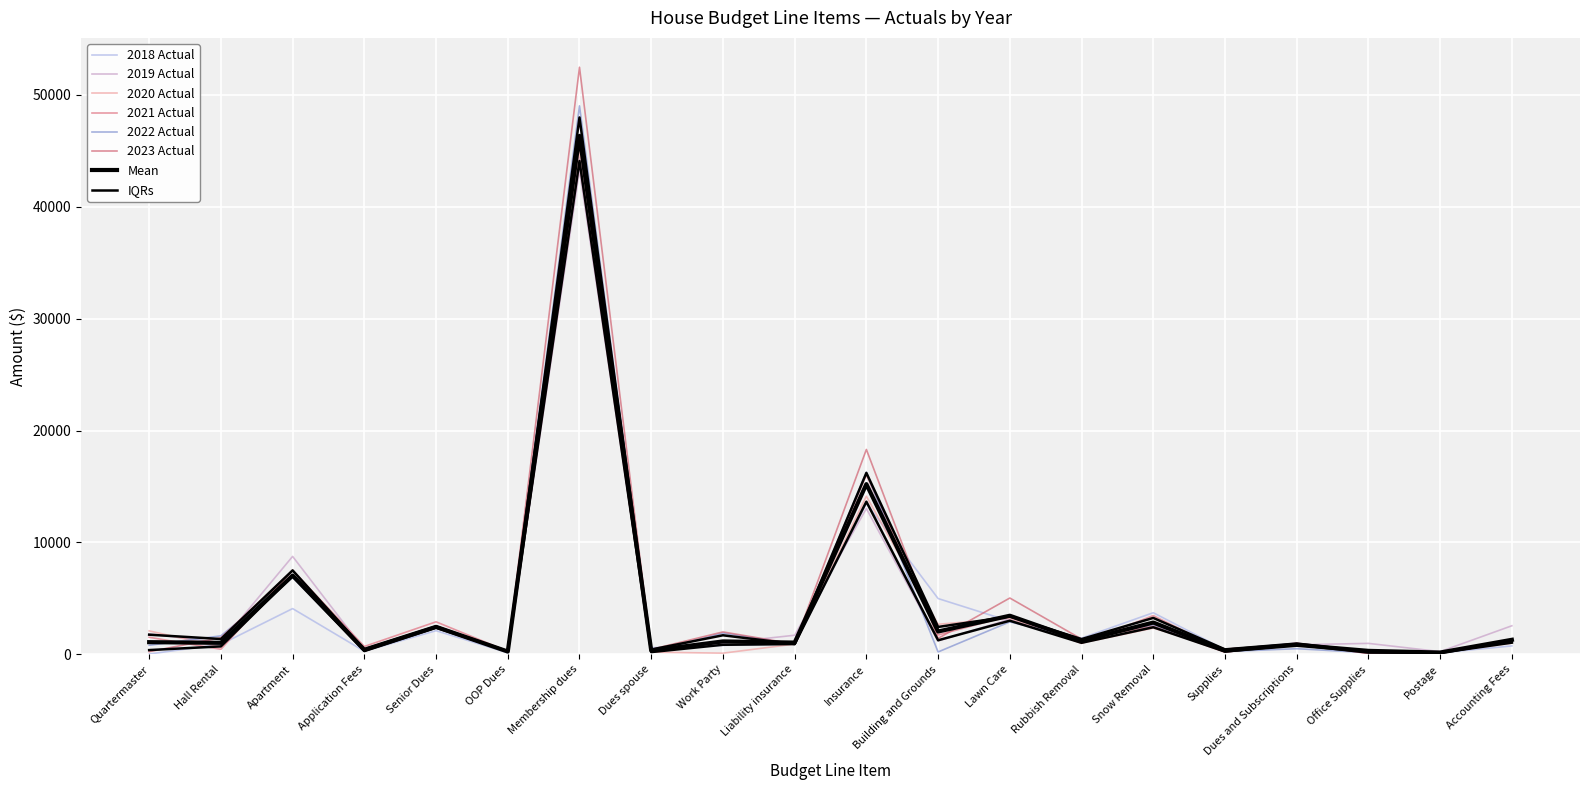

True or false: 2023 Actual has a value of 18308.0 at Insurance.

True